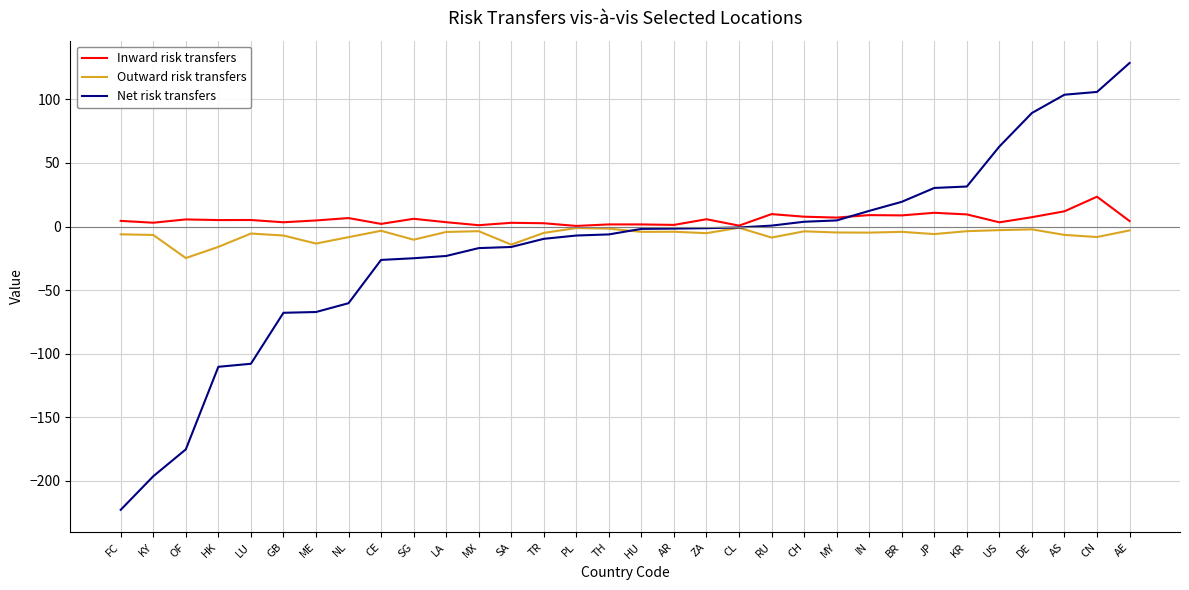

True or false: Outward risk transfers and Net risk transfers cross at least once.

True